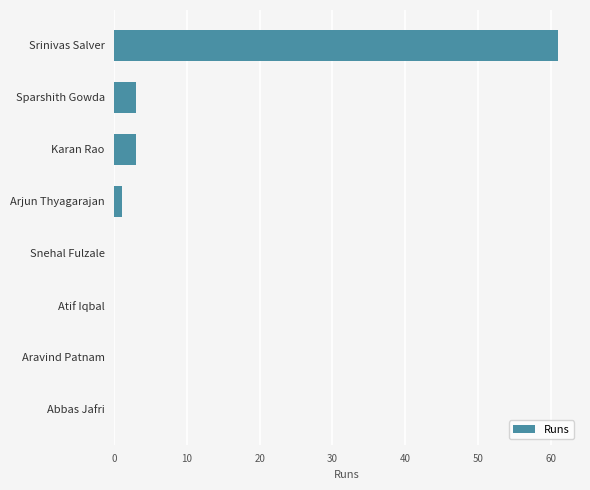

Reading top to bottom, what are all the values shown in this chart?

Srinivas Salver=61	Sparshith Gowda=3	Karan Rao=3	Arjun Thyagarajan=1	Snehal Fulzale=0	Atif Iqbal=0	Aravind Patnam=0	Abbas Jafri=0